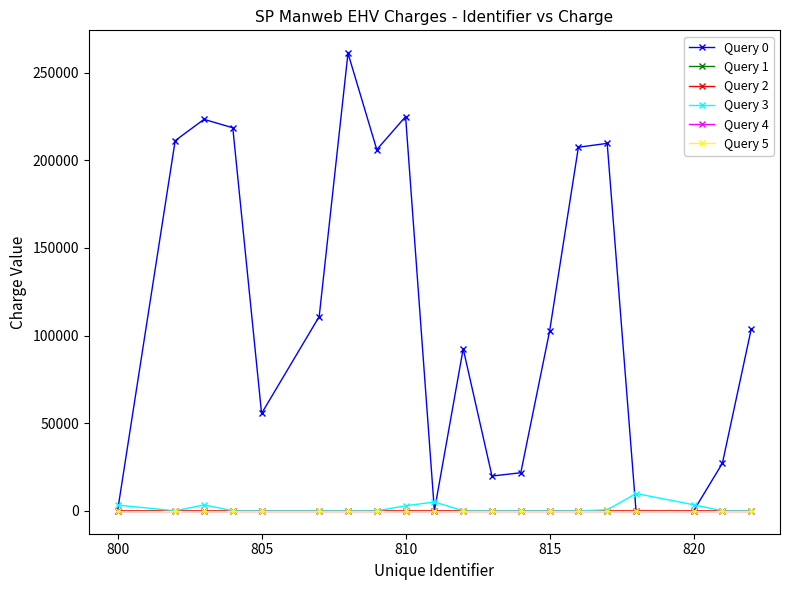

How many interior local valleys does the Query 1 series have?

5